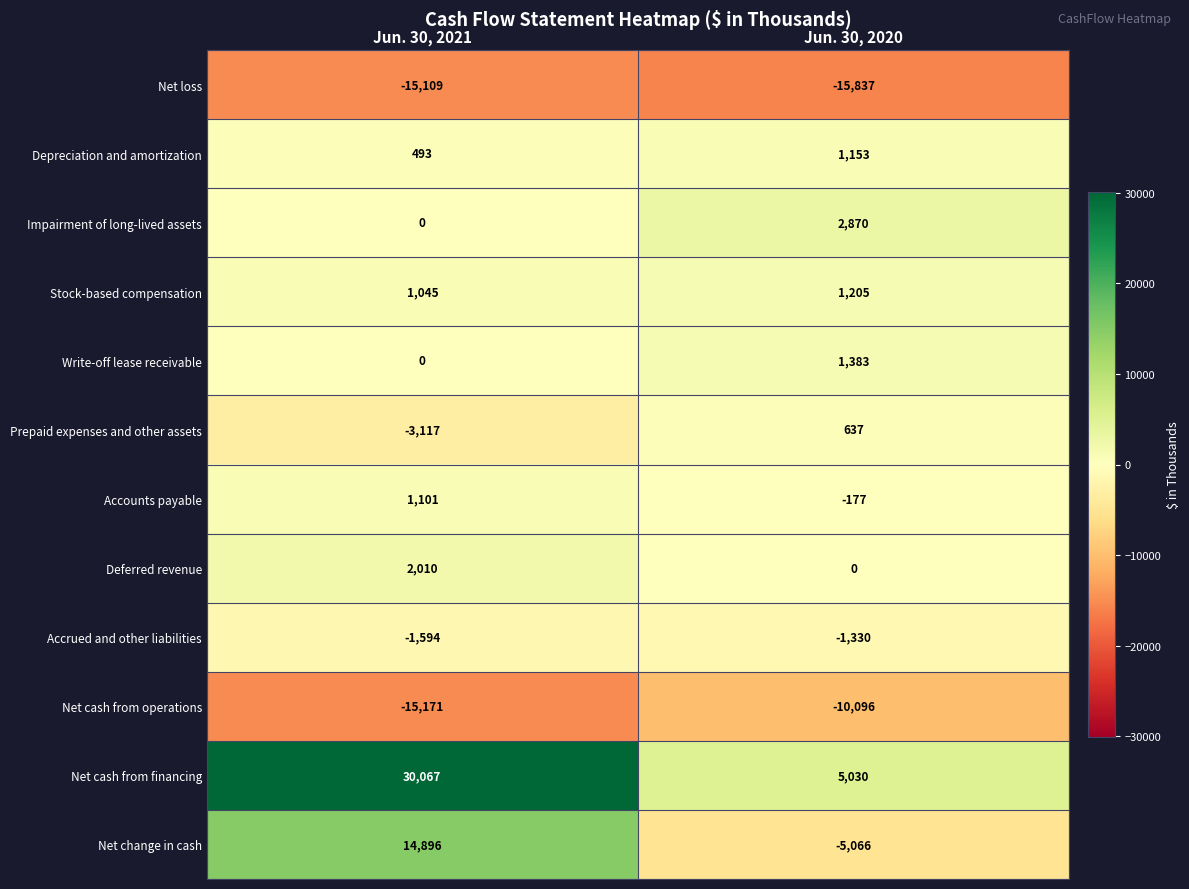

Read the Accounts payable value at Jun. 30, 2021, to the nearest 50.

1100